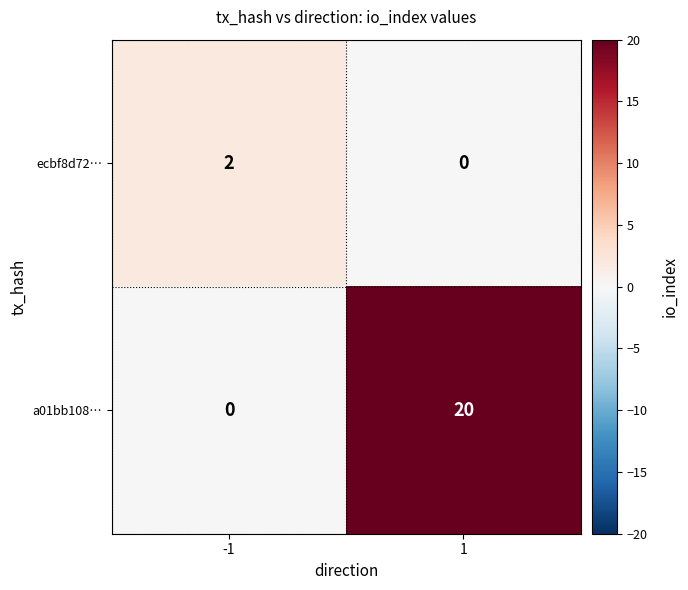

What is the highest value of the a01bb108… series?

20